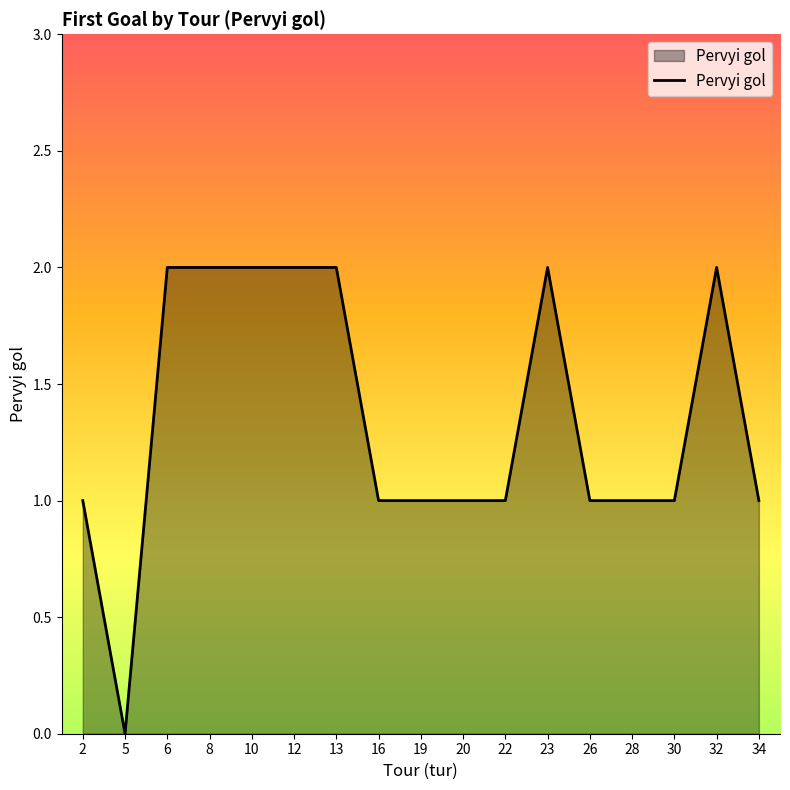

How many lines are shown in the chart?

1